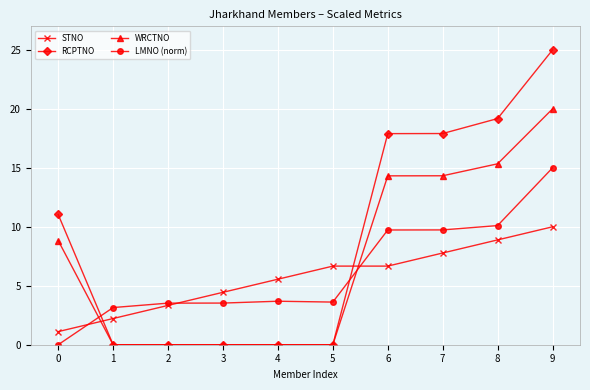

Between which two adjacent categories do RCPTNO and STNO first intersect?

0 and 1